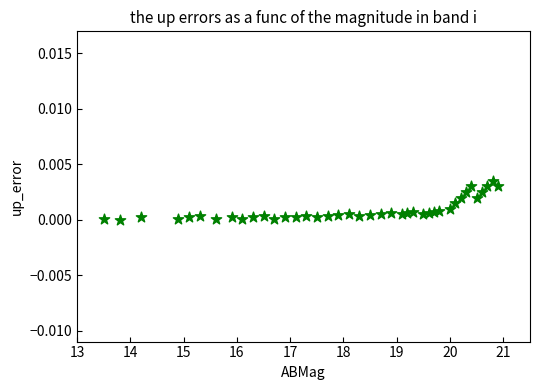

What is the range of X values (max minus min)?

7.4